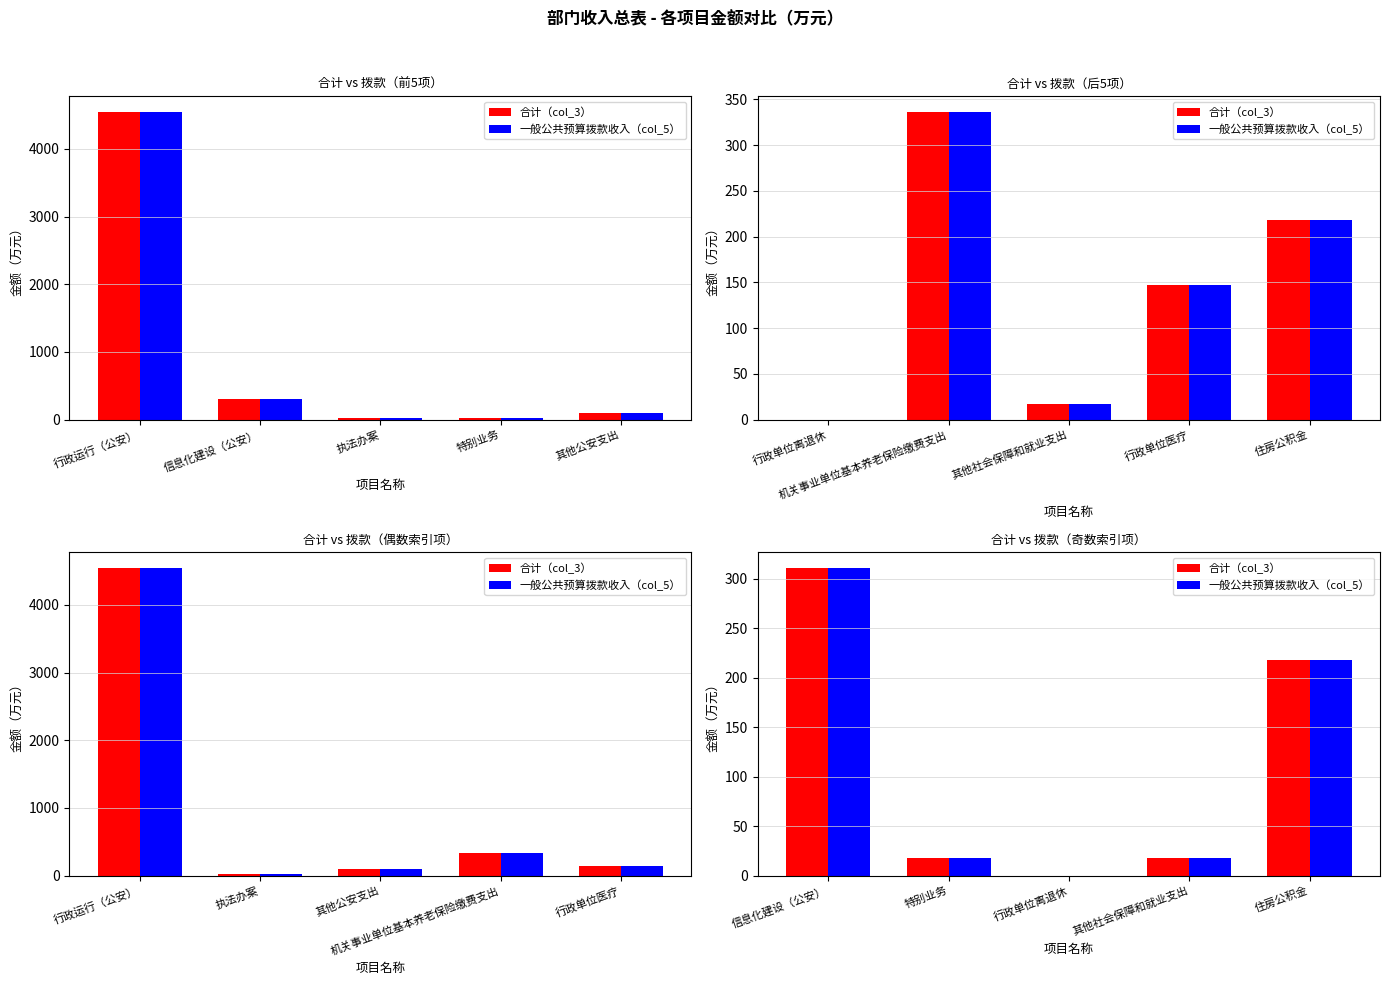

How many groups of bars are there?

5